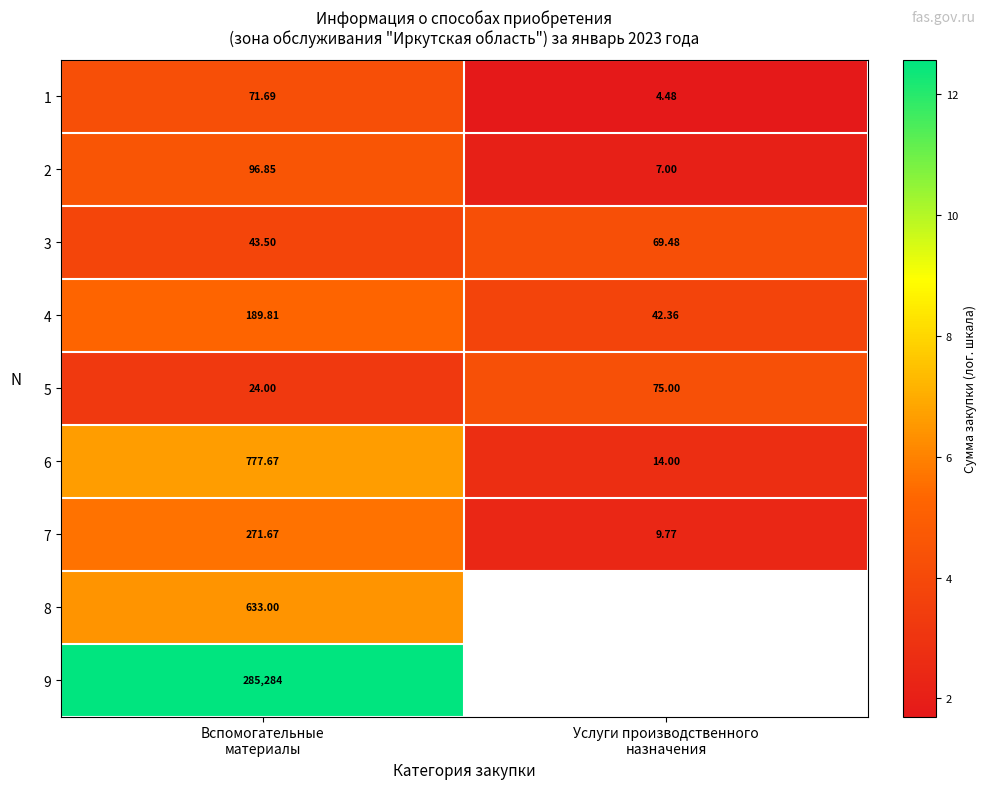

At which label does 5 first exceed 4?

Услуги производственного назначения